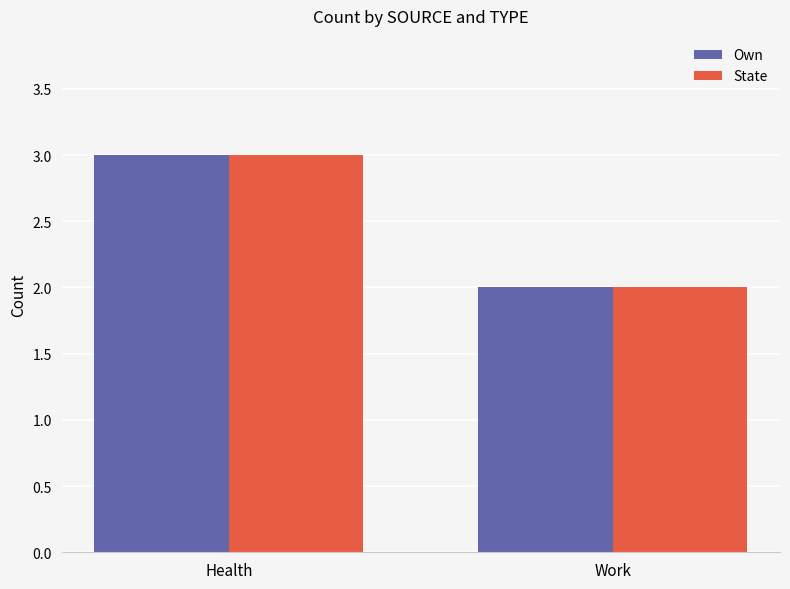

What are all the series names shown in the legend?

Own, State